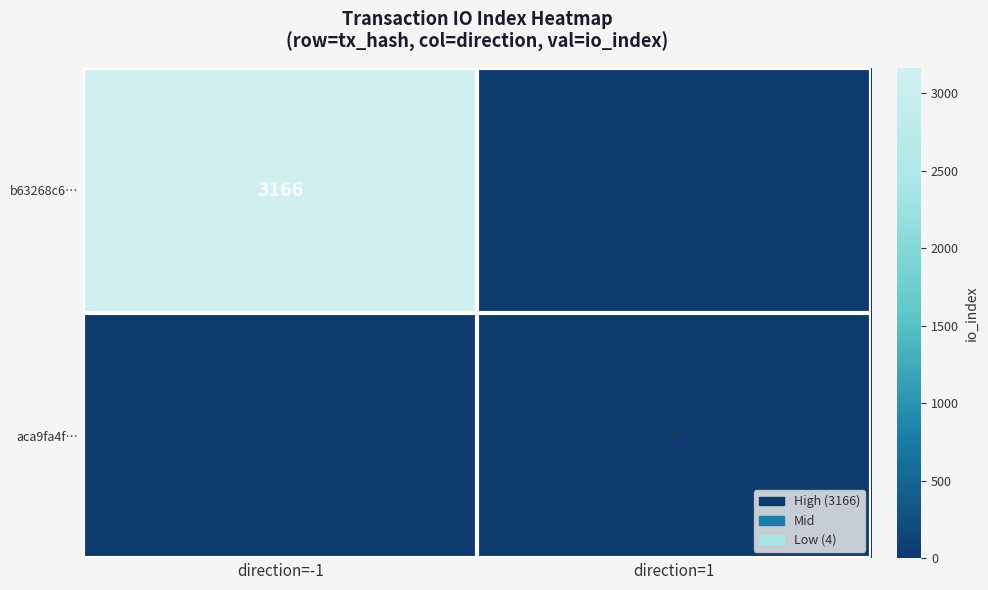

The value of b63268c6… at direction=-1 is 3166. True or false?

True